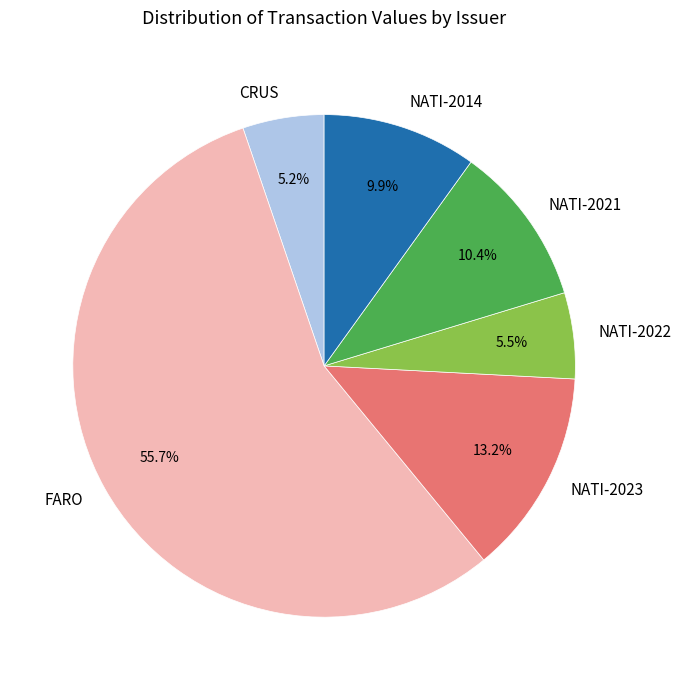

Combined, what portion of the pie is NATI-2014 and NATI-2023?

23.1%